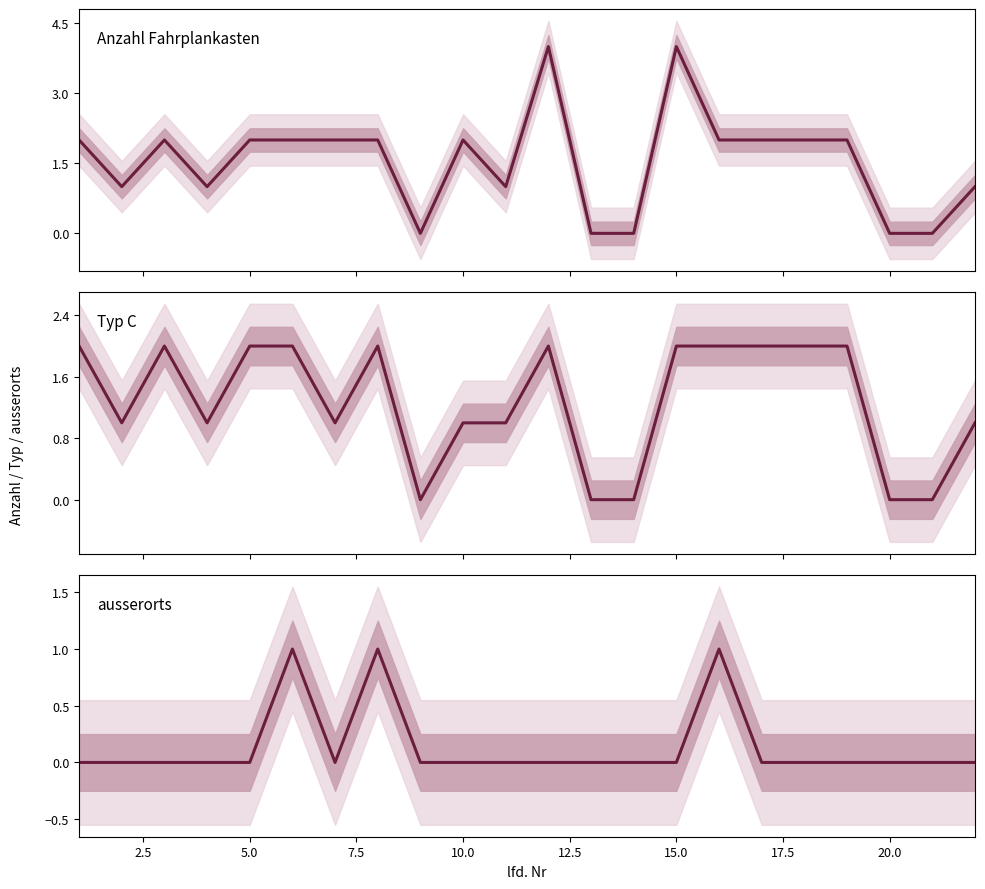

How many lines are shown in the chart?

3